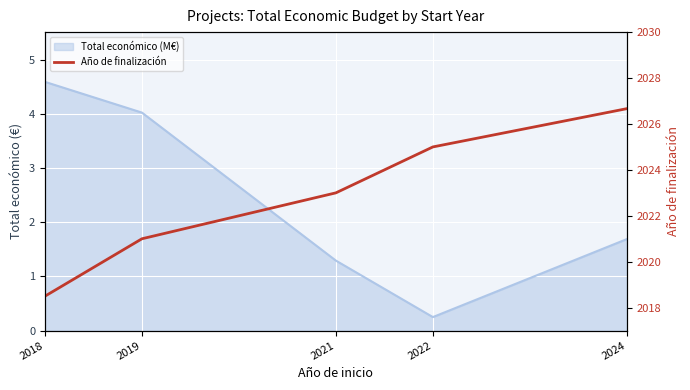

Is it true that the value at 2019 is 2817.5?

False